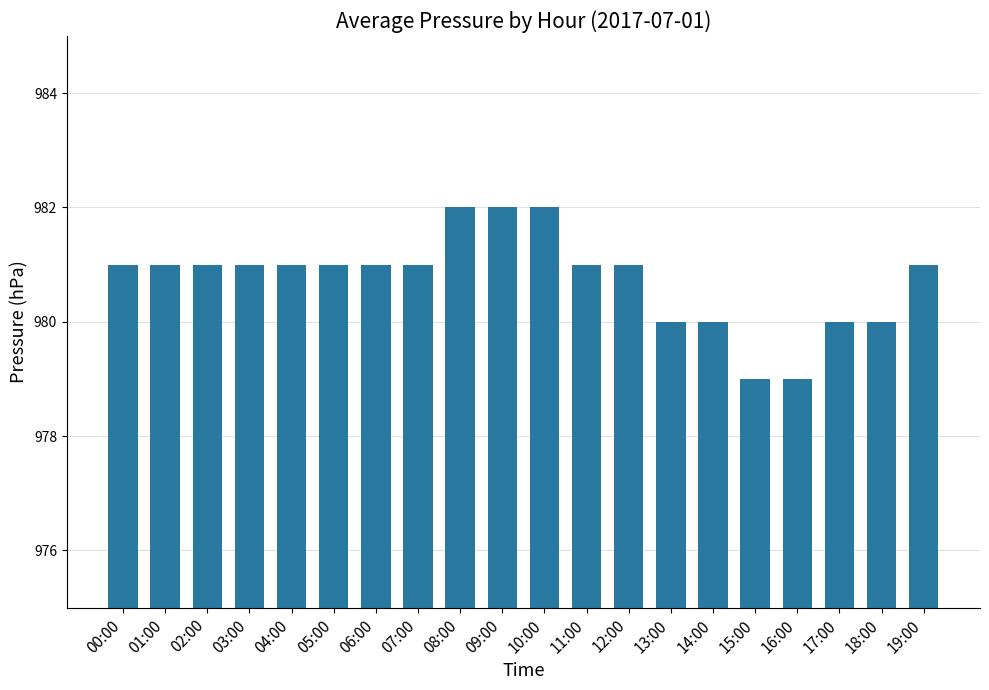

Which has a higher value, 15:00 or 07:00?

07:00